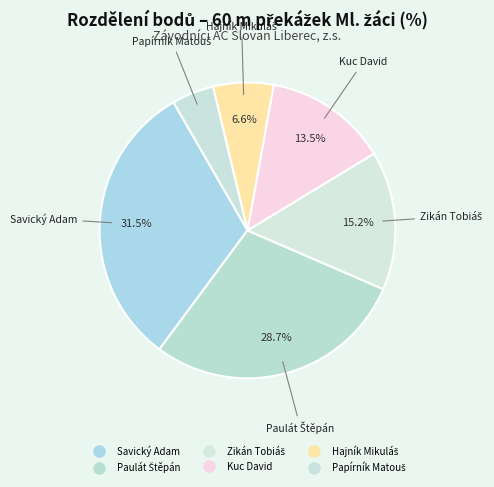

How many segments does this pie chart have?

6